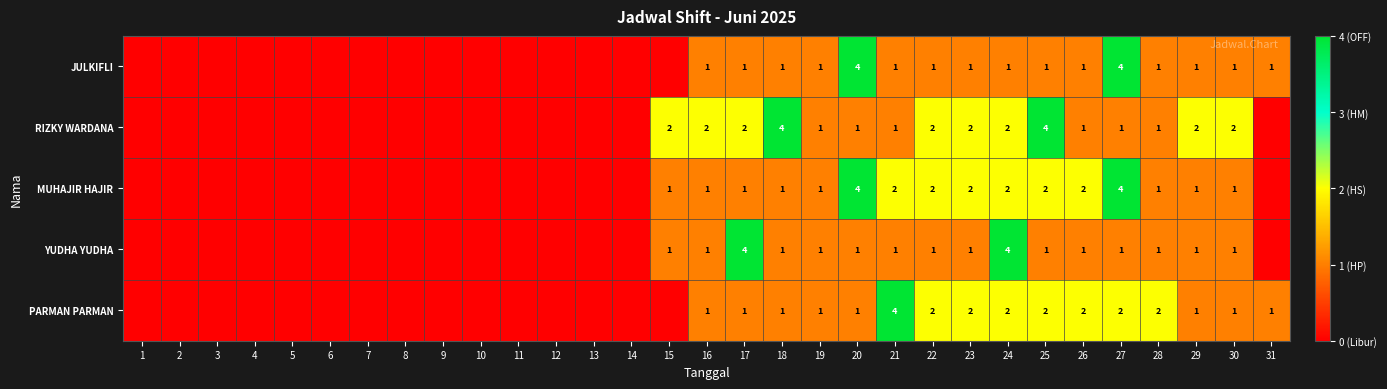

The value of MUHAJIR HAJIR at 18 is 1. True or false?

True